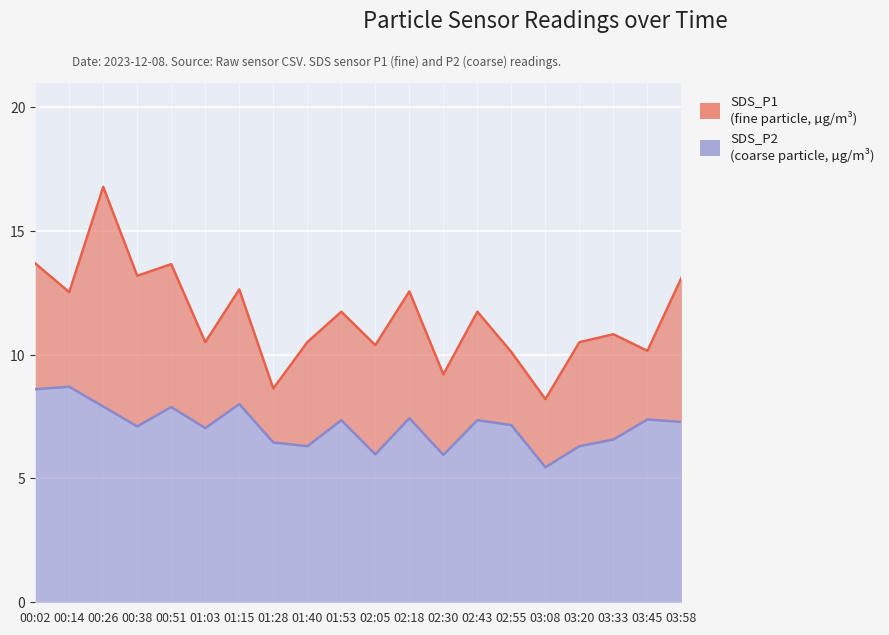

Rank the categories by SDS_P2 value from highest to lowest.

00:14, 00:02, 01:15, 00:26, 00:51, 02:18, 03:45, 01:53, 02:43, 03:58, 02:55, 00:38, 01:03, 03:33, 01:28, 01:40, 03:20, 02:05, 02:30, 03:08